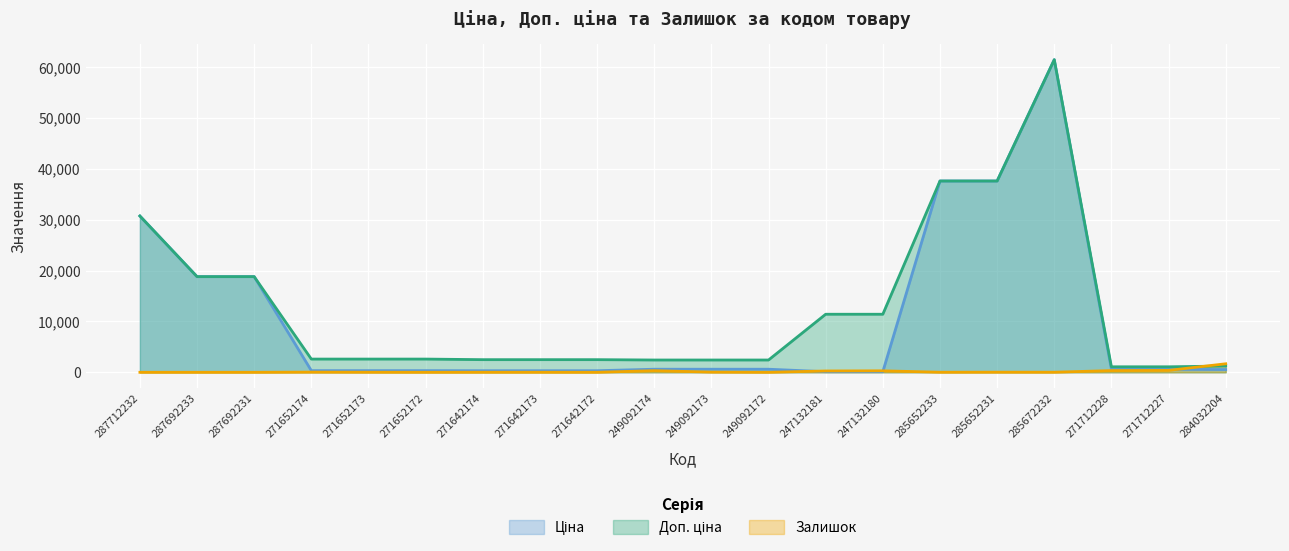

What is the difference between the second highest and second lowest values in the Доп. ціна series?

36512.0